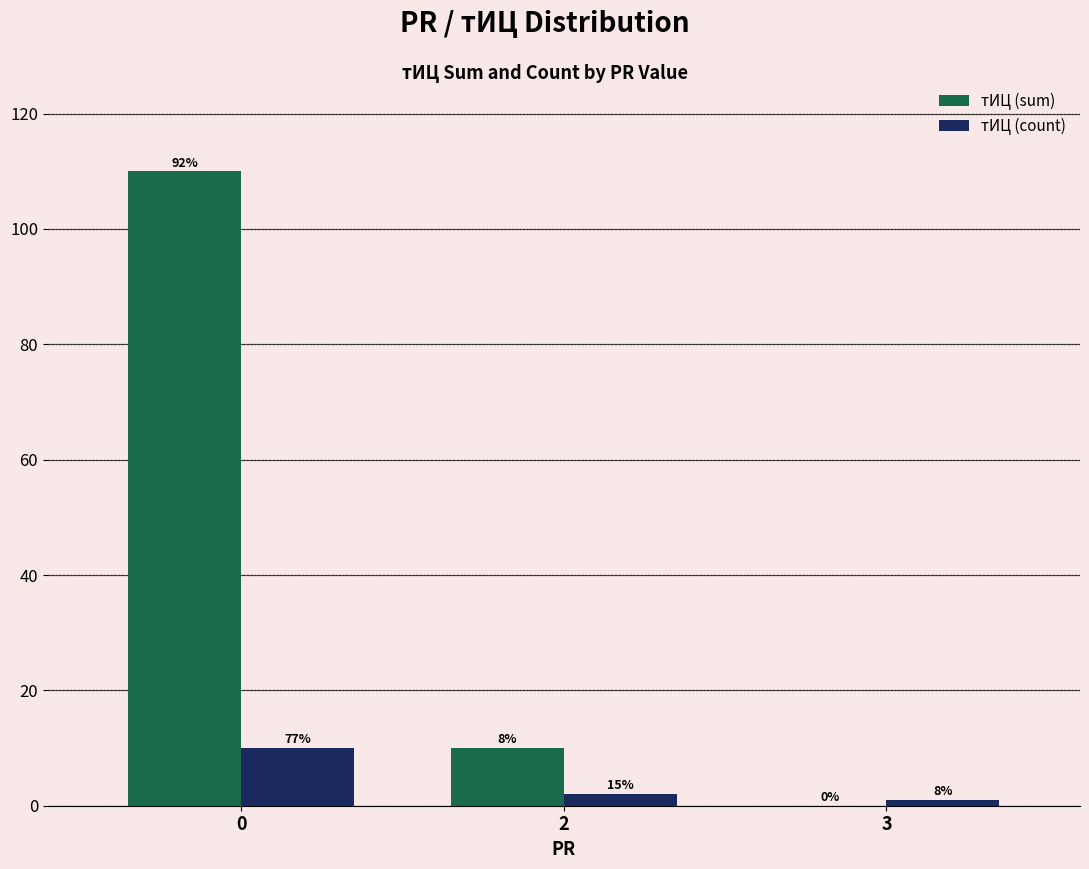

At how many categories does at least one series exceed 14?

1